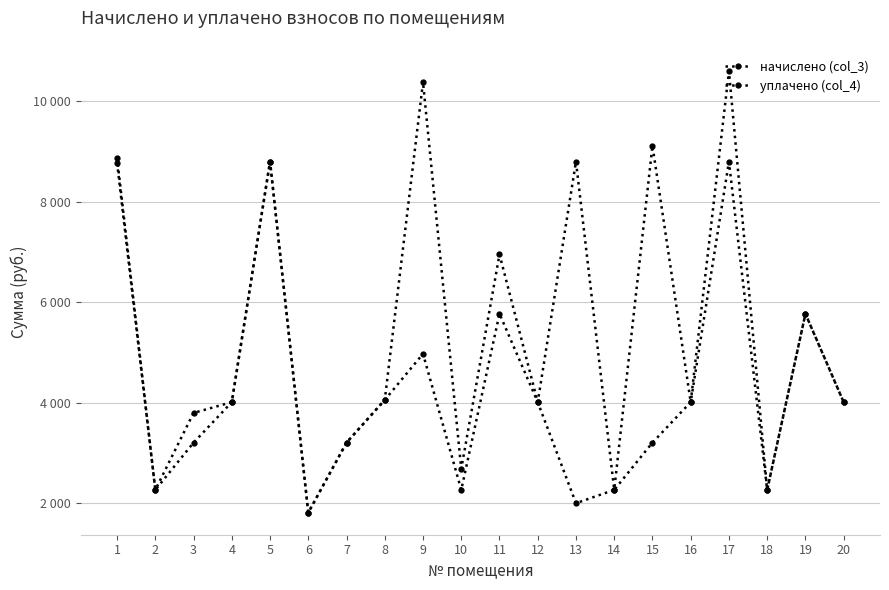

Which series has the widest spread of values?

уплачено (col_4)